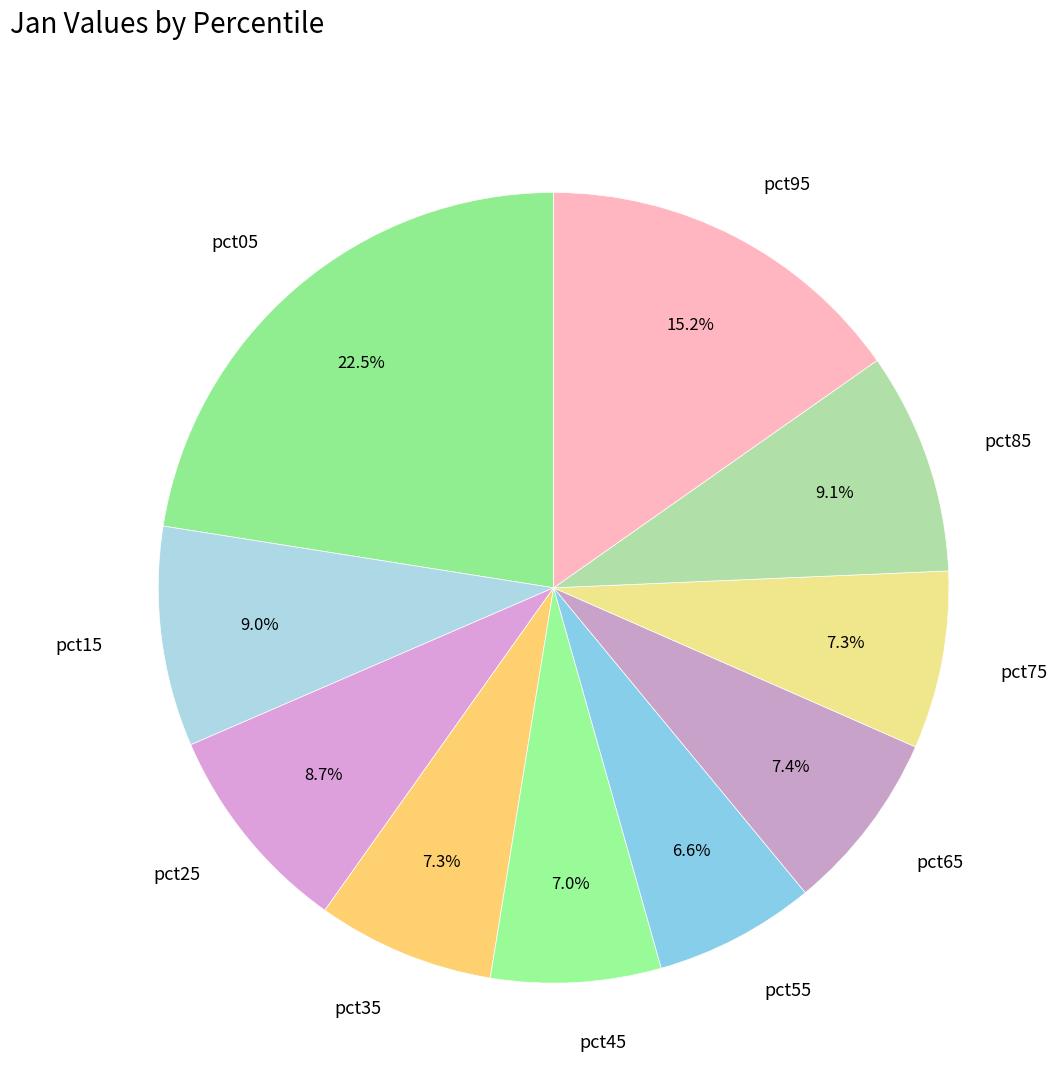

True or false: pct75 accounts for 1% of the total.

False